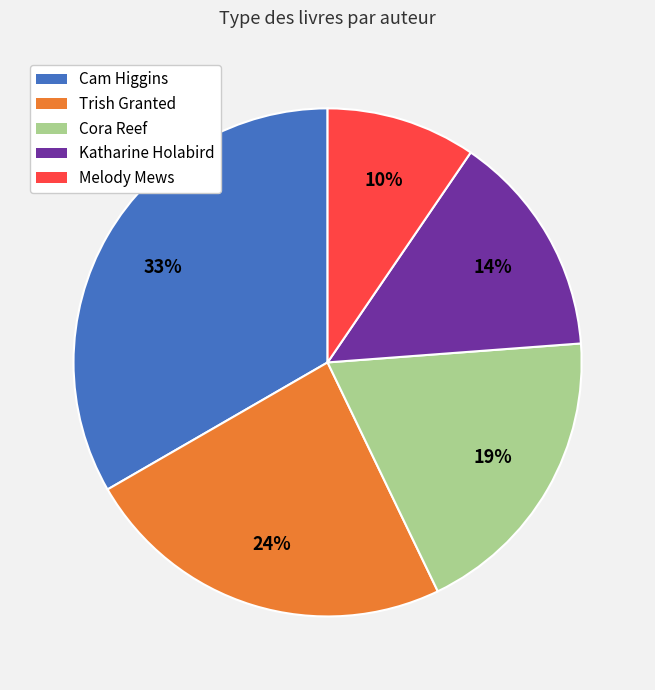

Is there any slice that represents more than half of the pie?

No